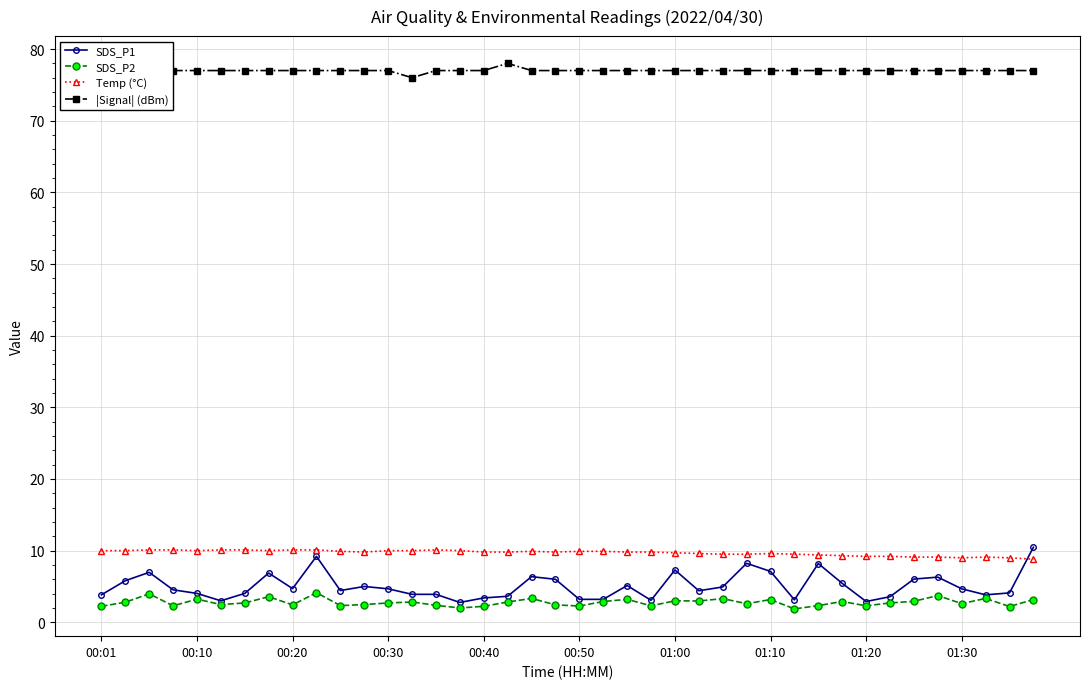

Does the chart have visible grid lines?

Yes